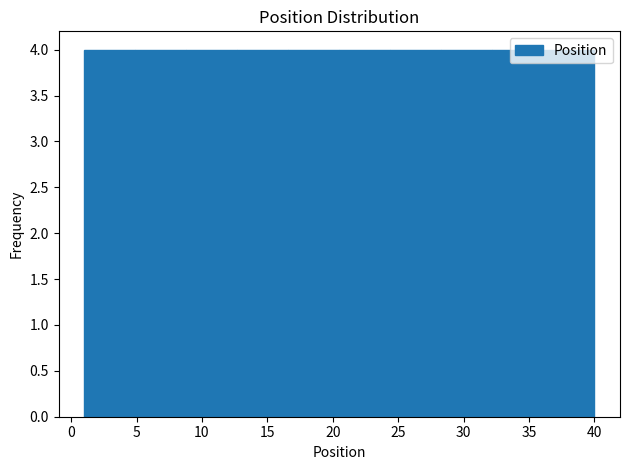

What is the height of the bar covering 24.4 to 28.3 on the x-axis? Neither the bar edges nor the heights are printed on the chart, so give them approximately, as read against the axes.

4